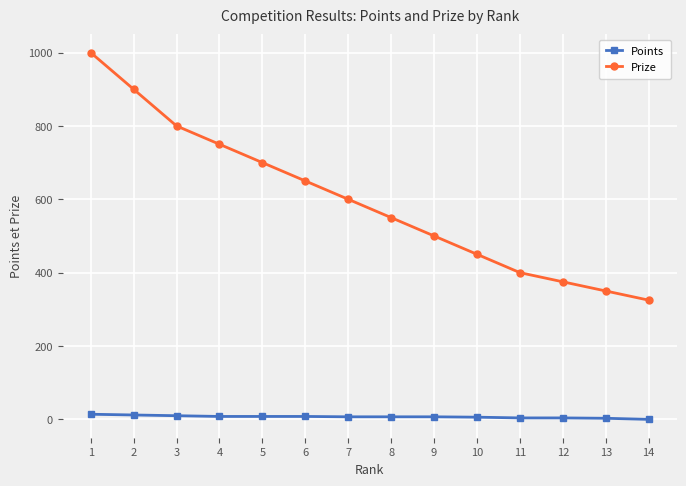

What is the maximum value shown in the chart?

1000